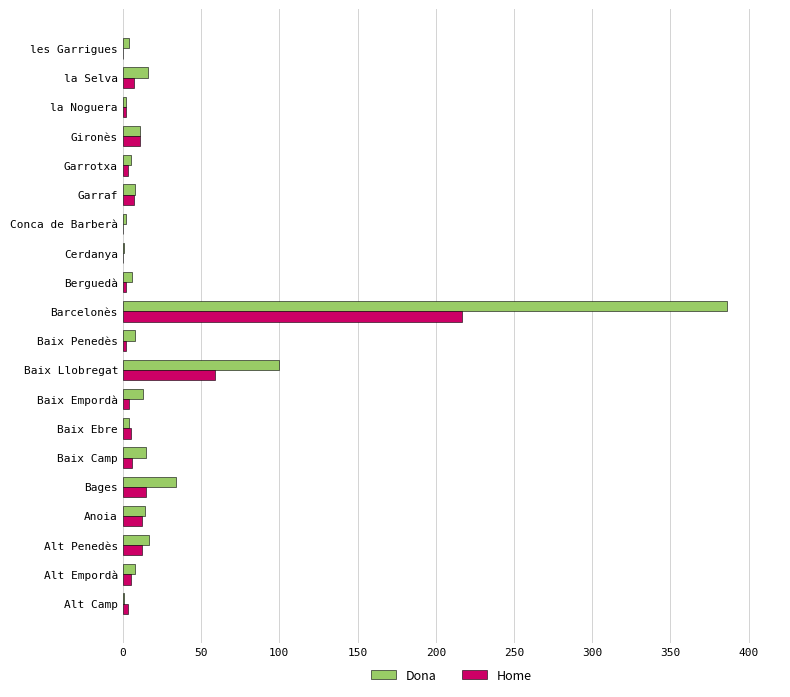

At which category is the sum across all series the highest?

Barcelonès